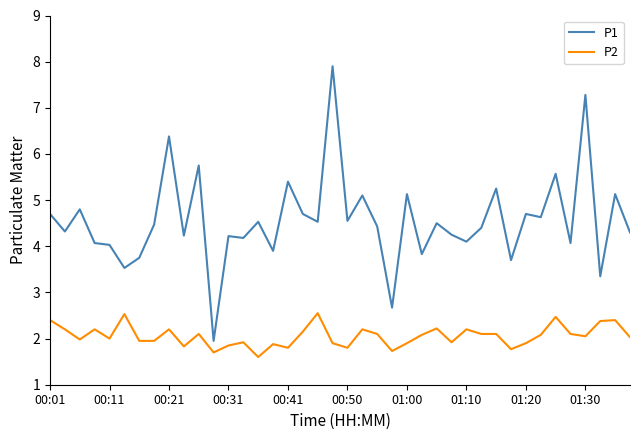

Which series has the largest range (max minus min)?

P1